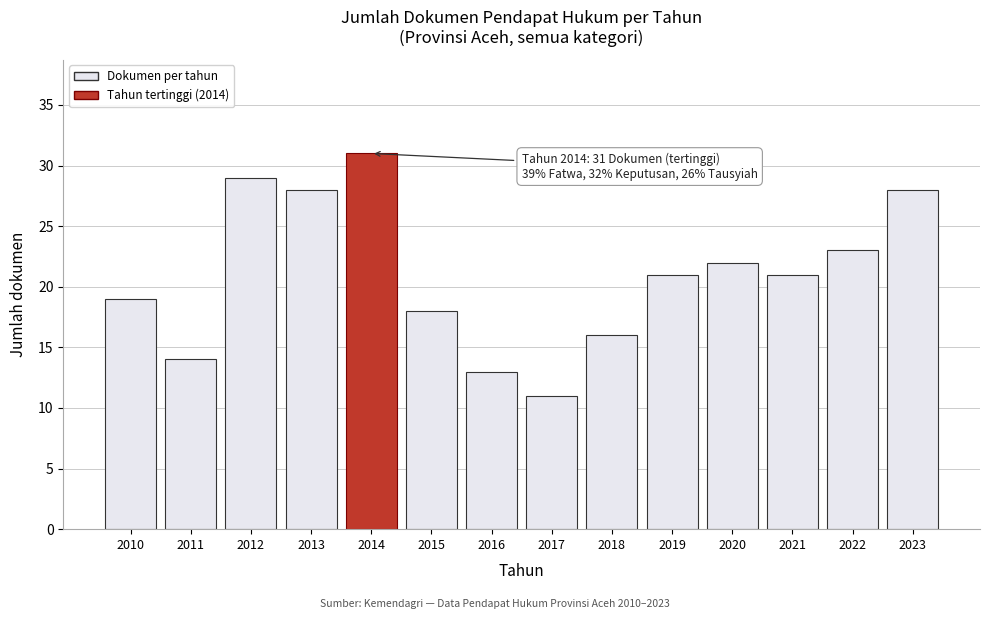

Reading left to right, transcribe all the data shown in this chart.

2010=19	2011=14	2012=29	2013=28	2014=31	2015=18	2016=13	2017=11	2018=16	2019=21	2020=22	2021=21	2022=23	2023=28